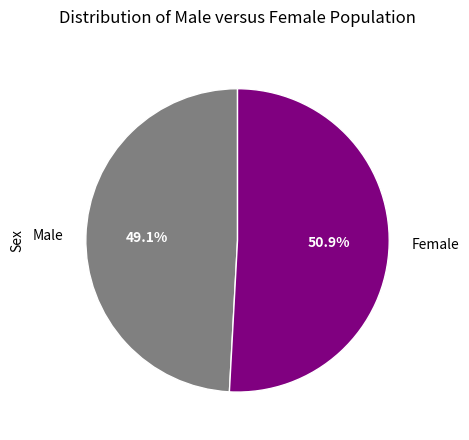

What is the majority slice?

Female